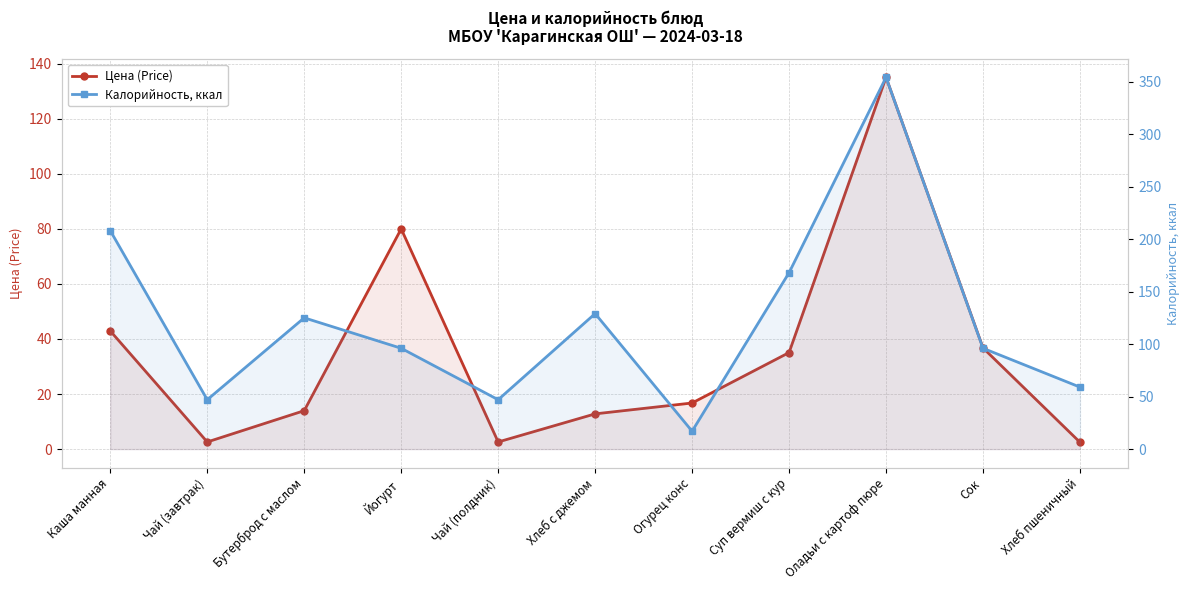

What is the spread (max minus min) of values at Бутерброд с маслом?

111.0